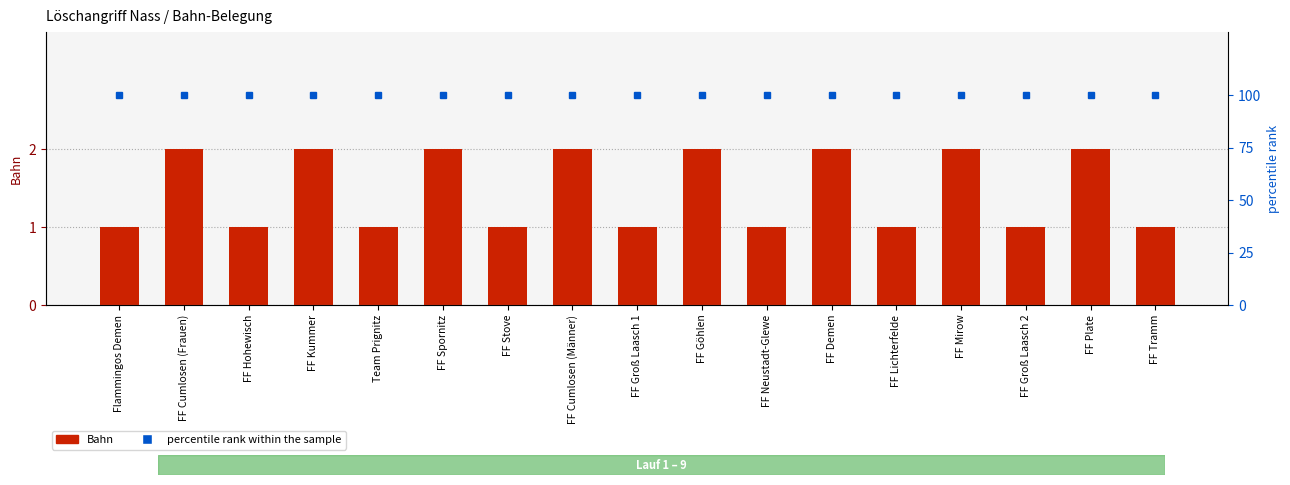

Reading left to right, transcribe all the data shown in this chart.

Bahn: 1	2	1	2	1	2	1	2	1	2	1	2	1	2	1	2	1
percentile rank within the sample: 100	100	100	100	100	100	100	100	100	100	100	100	100	100	100	100	100